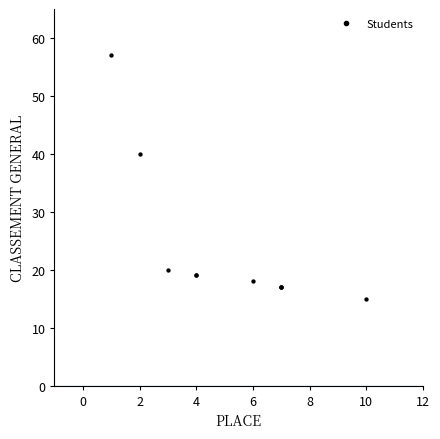

What Y value in the scatter plot is closest to 36?

40